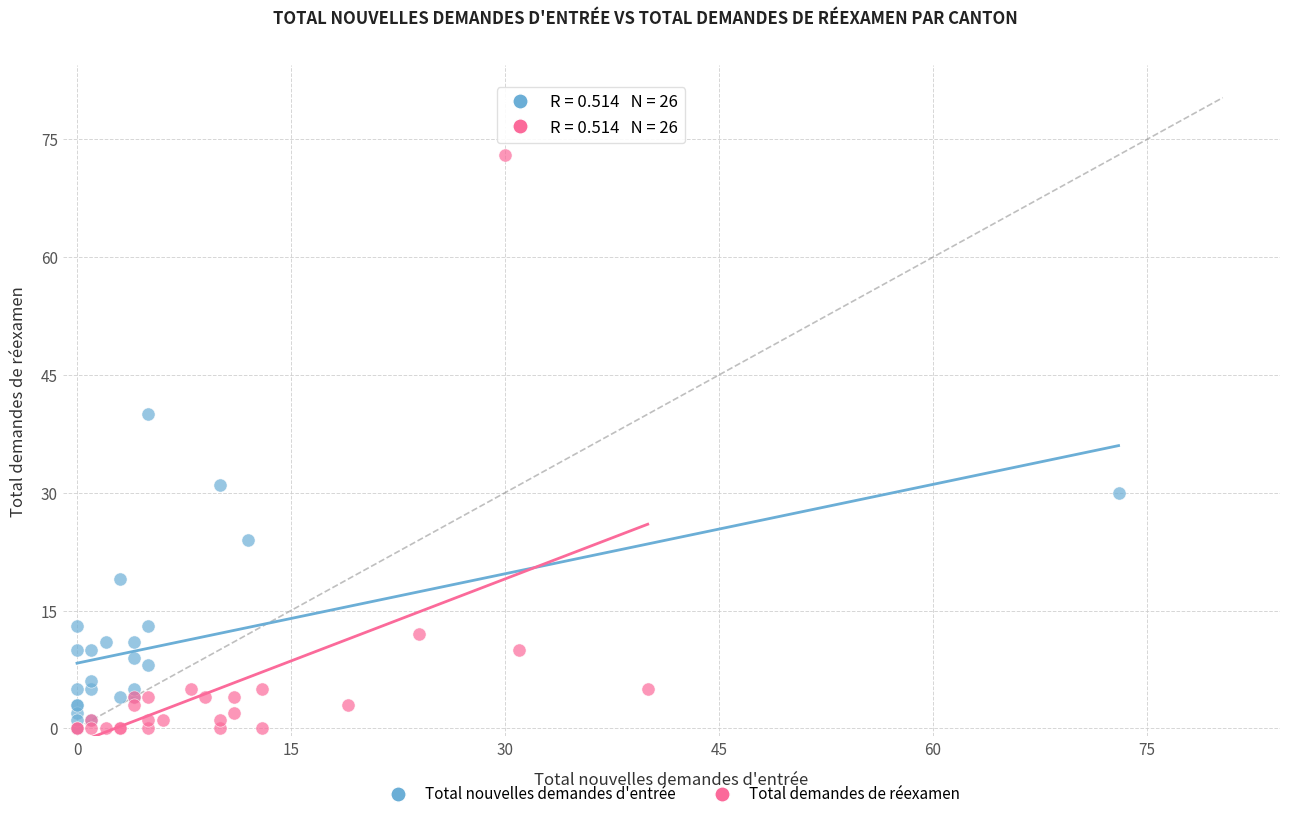

Which series has the widest spread of Y values?

Total demandes de réexamen